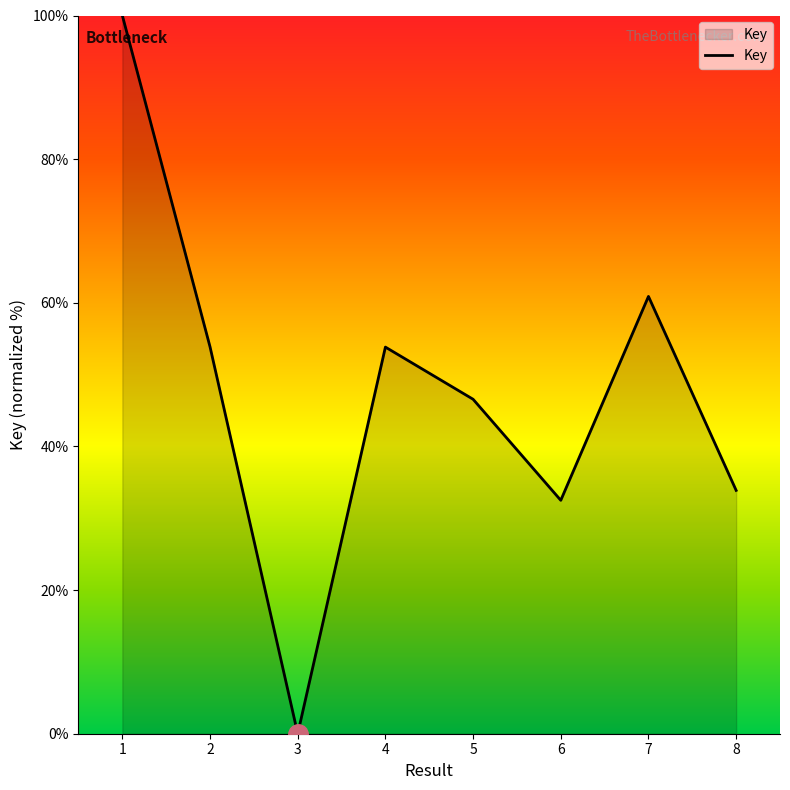

The chart shows a value of 53.8 at 4. True or false?

True